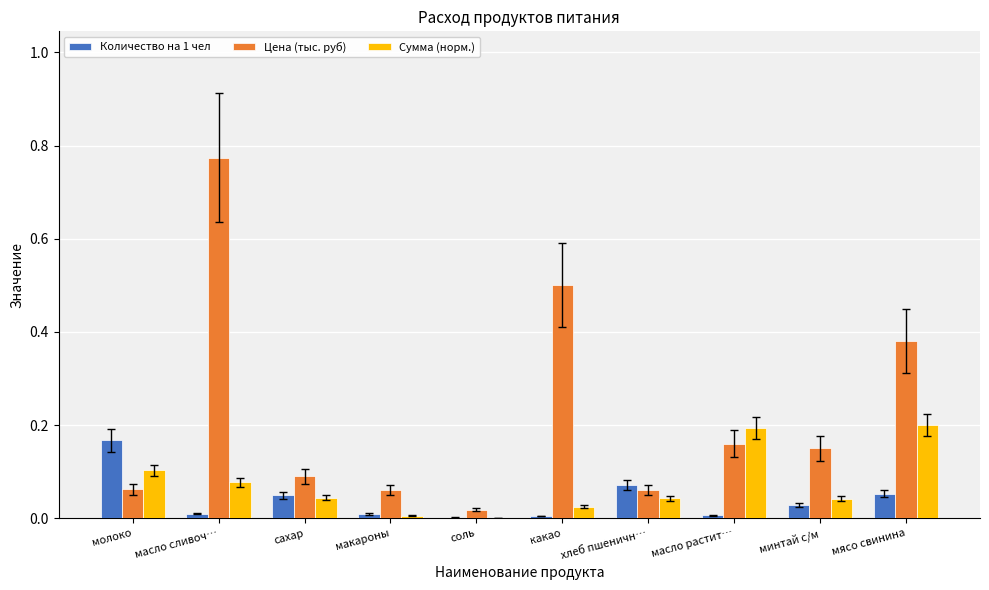

What is the sum of all Сумма (норм.) values?

0.7